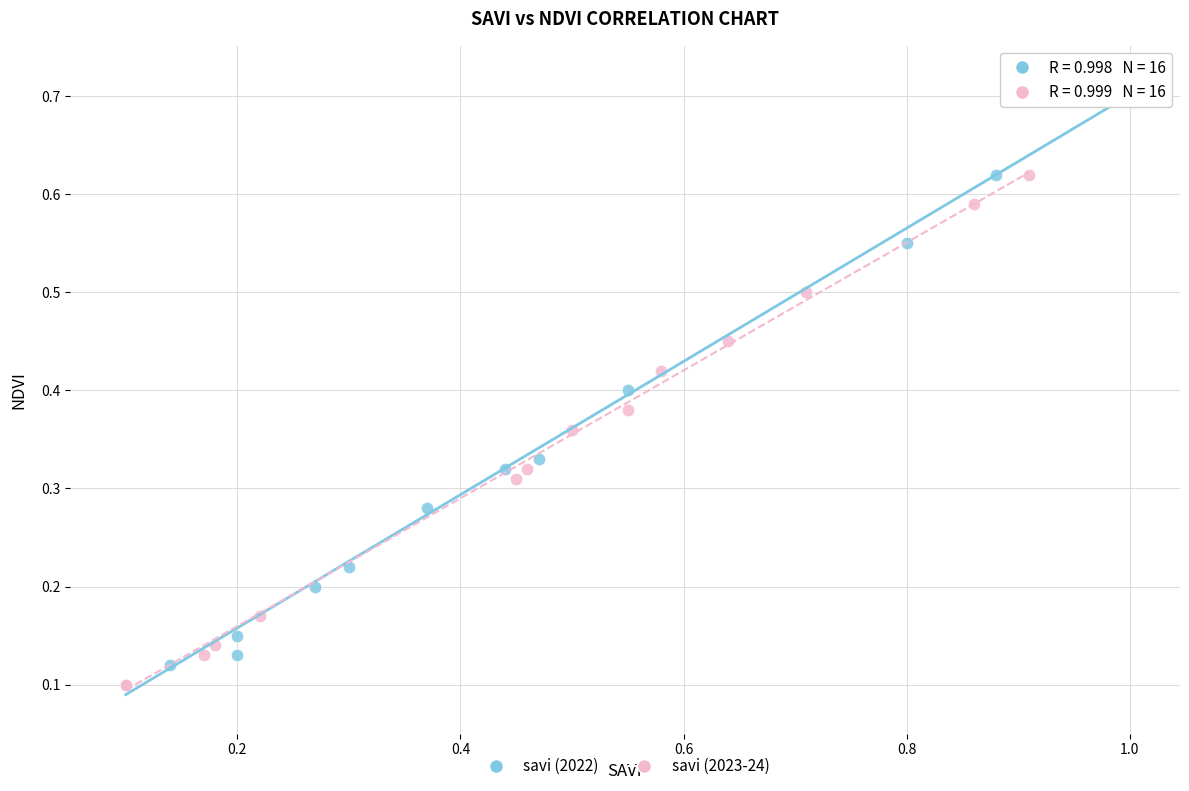

Which series has the largest Y range (max minus min)?

savi (2022)